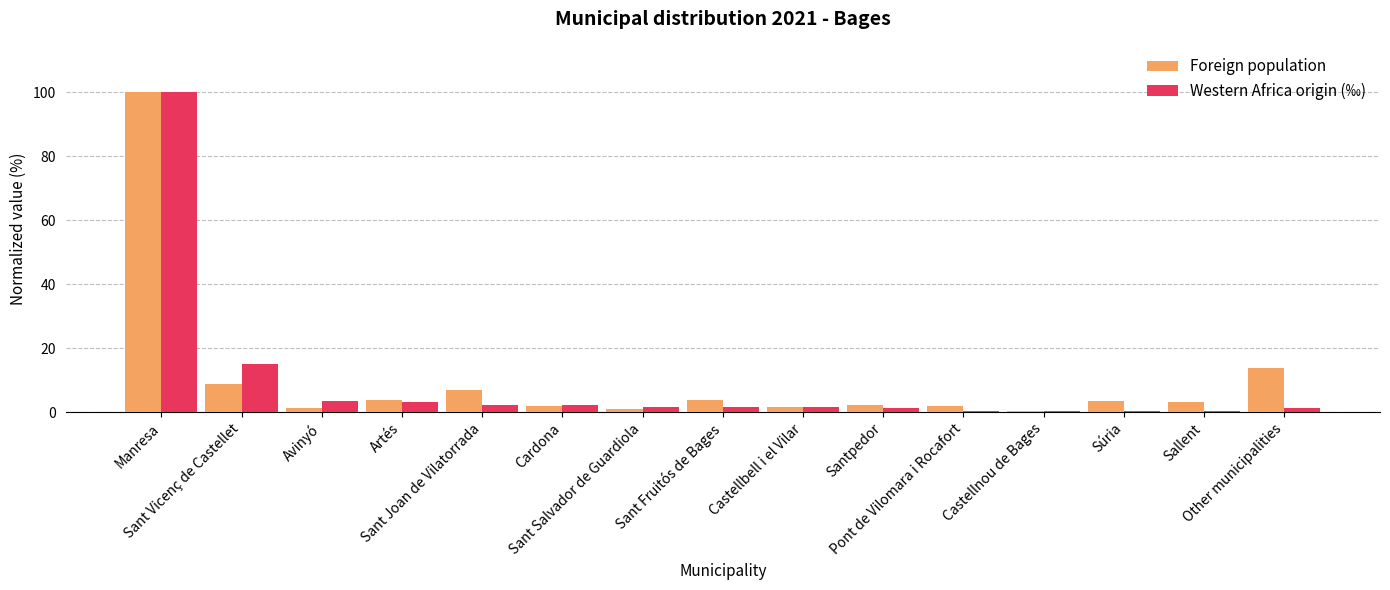

True or false: Foreign population has a value of 63.6 at Manresa.

False